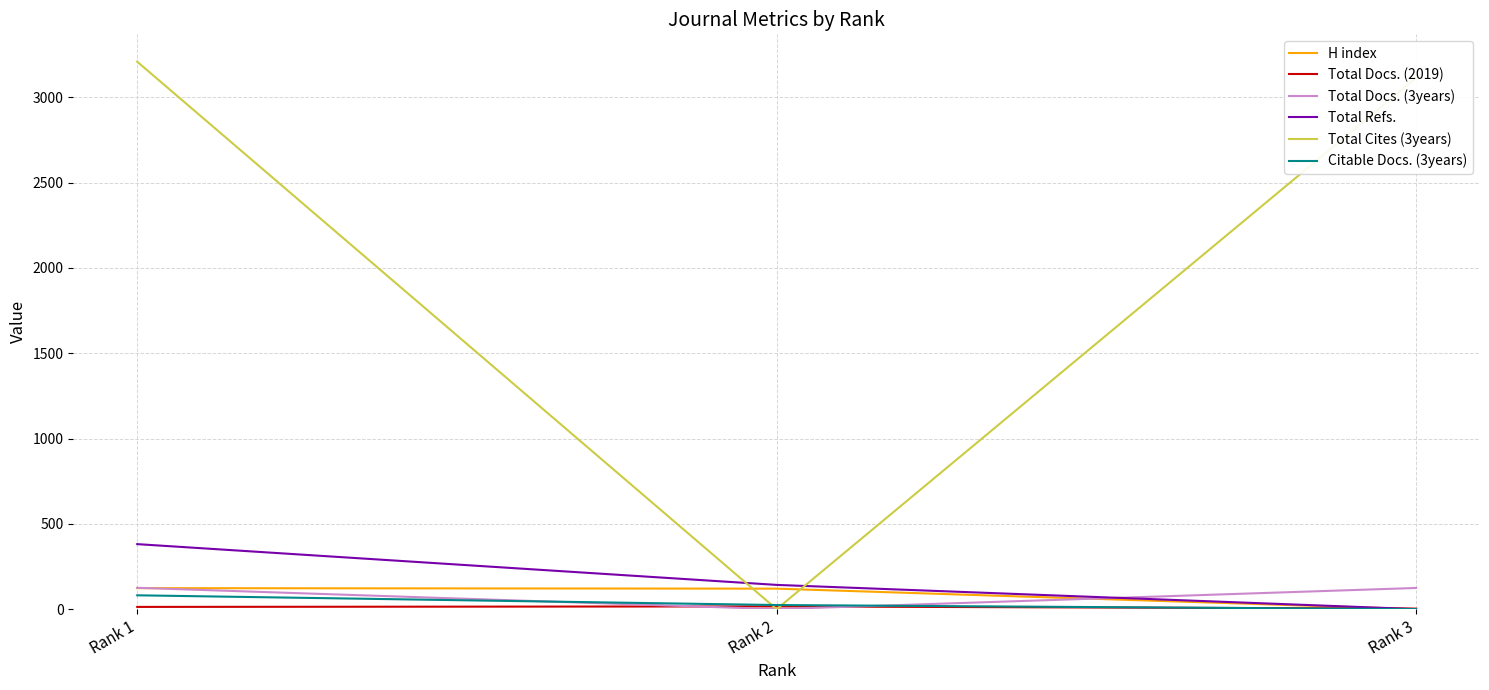

The value of Citable Docs. (3years) at Rank 3 is 0. True or false?

True